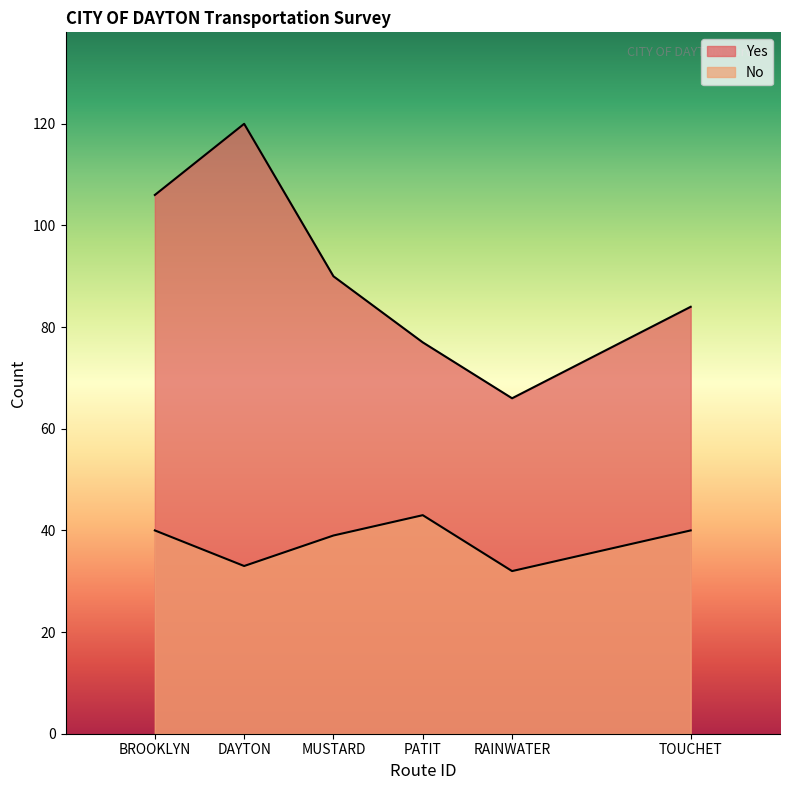

Which series changed the most between PATIT and TOUCHET?

Yes